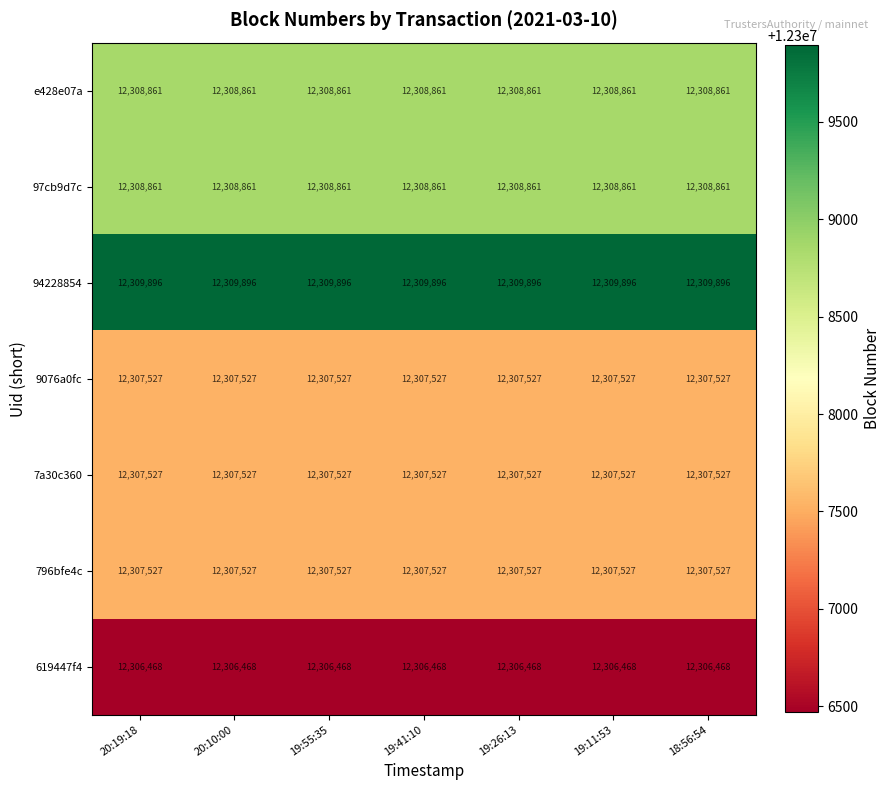

What is the difference between the highest and lowest values at 20:19:18?

3428